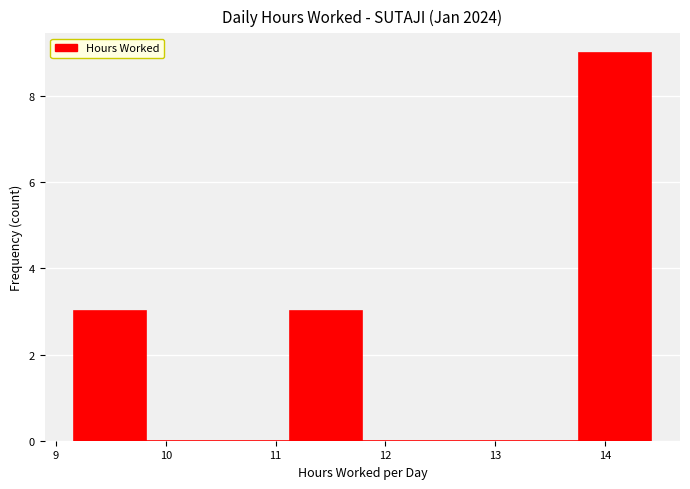

Reading left to right, list every bar in this chart as the range it spans on the x-axis followed by its height. Neither the bar edges nor the heights are printed on the chart, so give them approximately, as read against the axes.

9.2 to 9.8: 3
9.8 to 10.5: 0
10.5 to 11.1: 0
11.1 to 11.8: 3
11.8 to 12.4: 0
12.4 to 13.1: 0
13.1 to 13.8: 0
13.8 to 14.4: 9